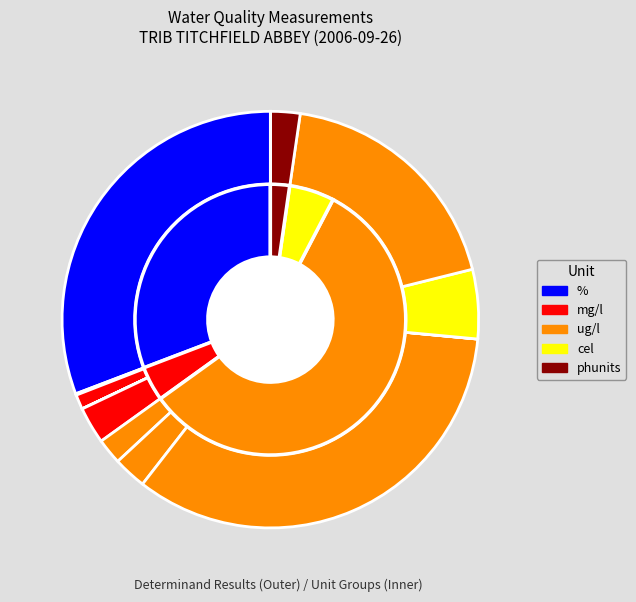

Is it true that Temp Water is 5% of the pie?

True